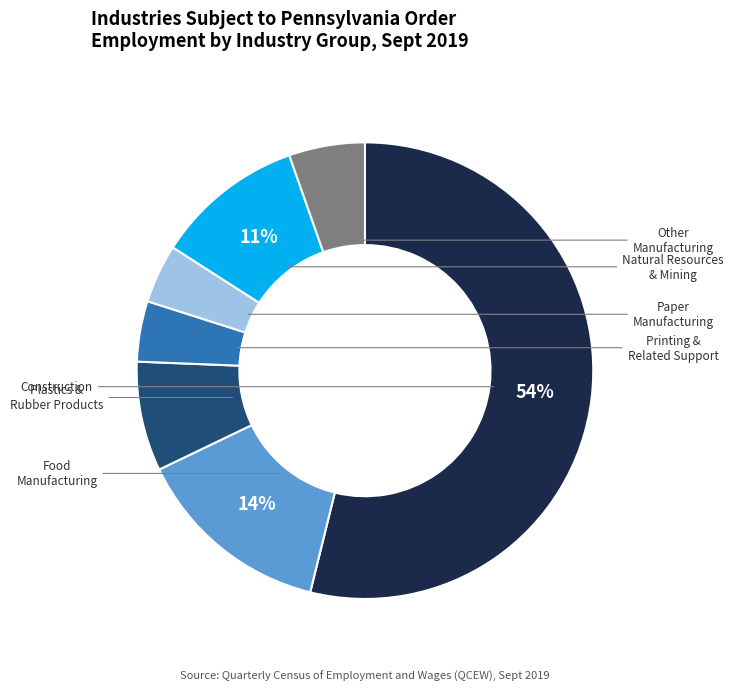

To the nearest percent, what is the average slice percentage?

14%